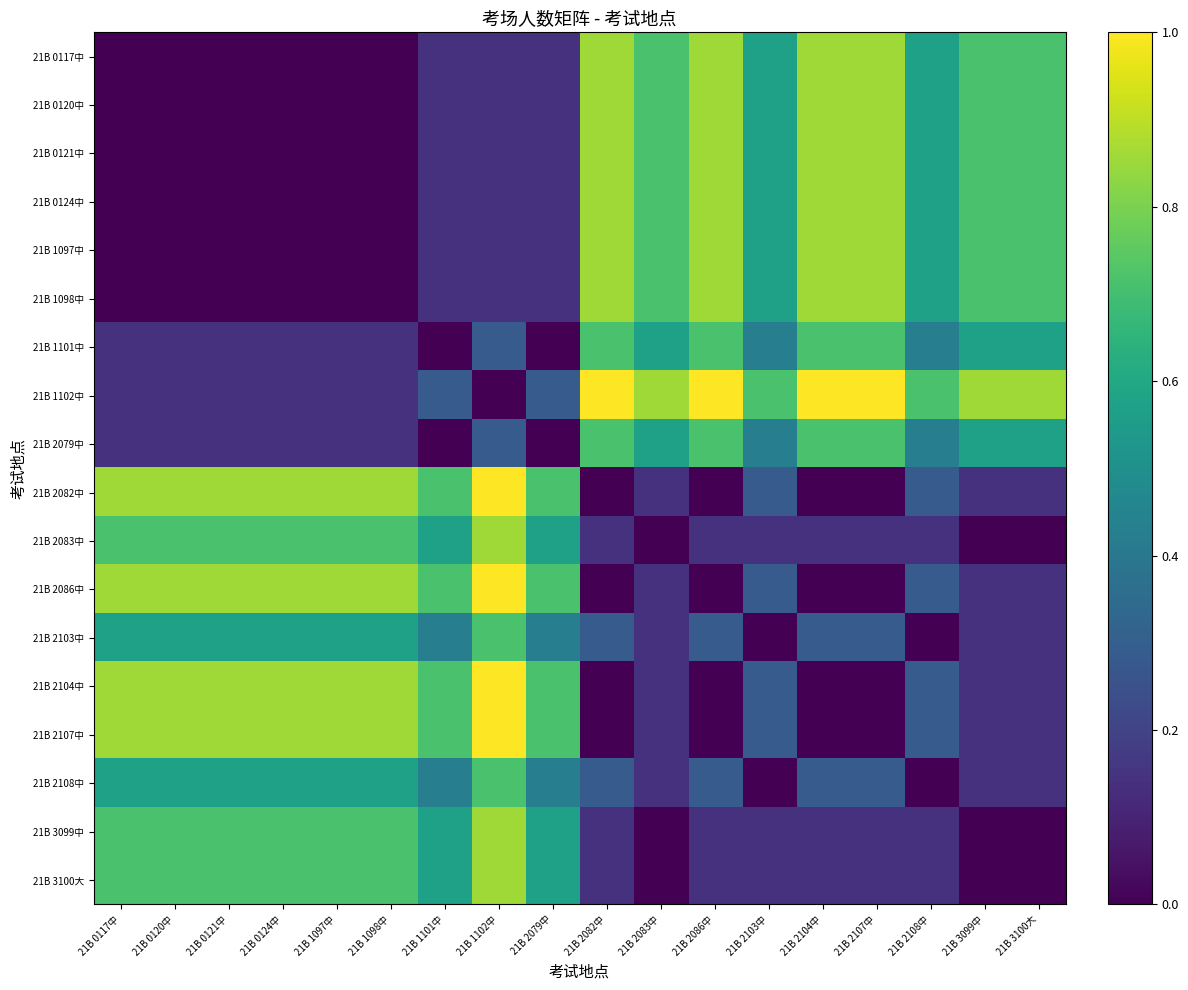

How many categories are shown in the chart?

18